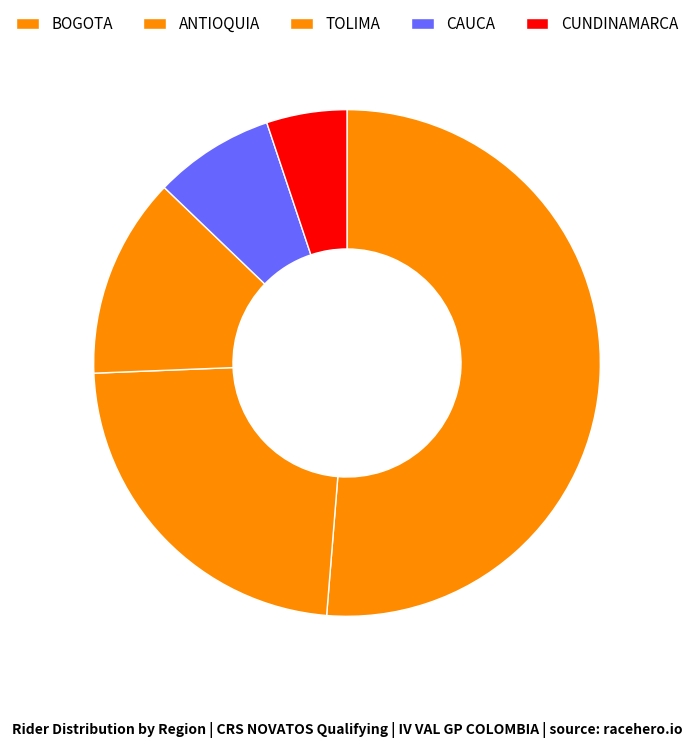

Count the number of slices in the pie.

5